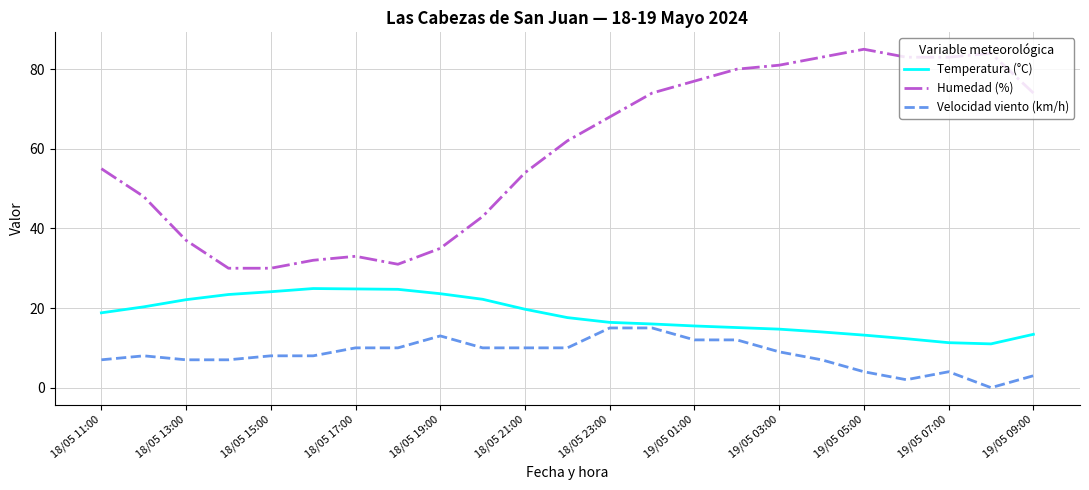

What is the difference between the maximum and minimum values in the Velocidad viento (km/h) series?

15.0